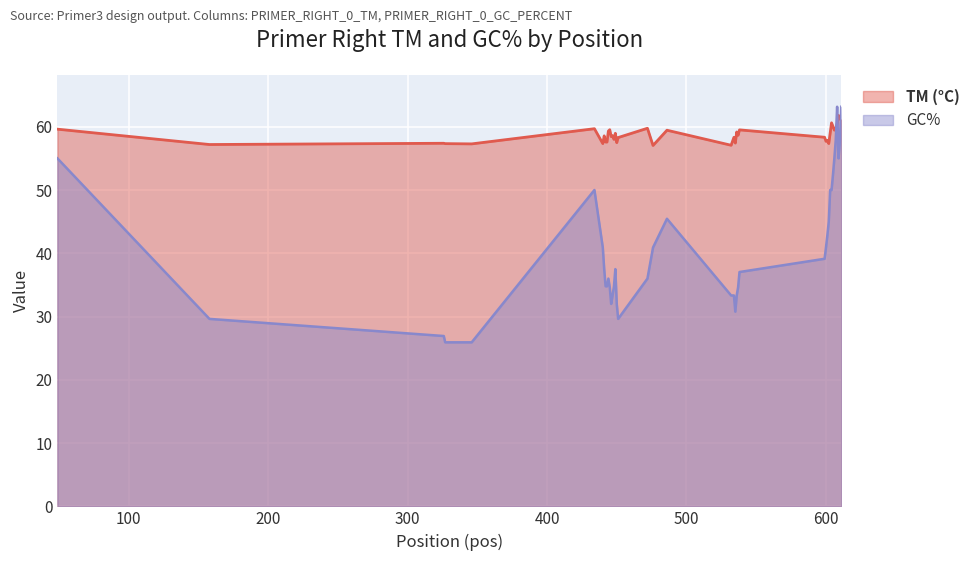

At which label does GC% first exceed 37?

49